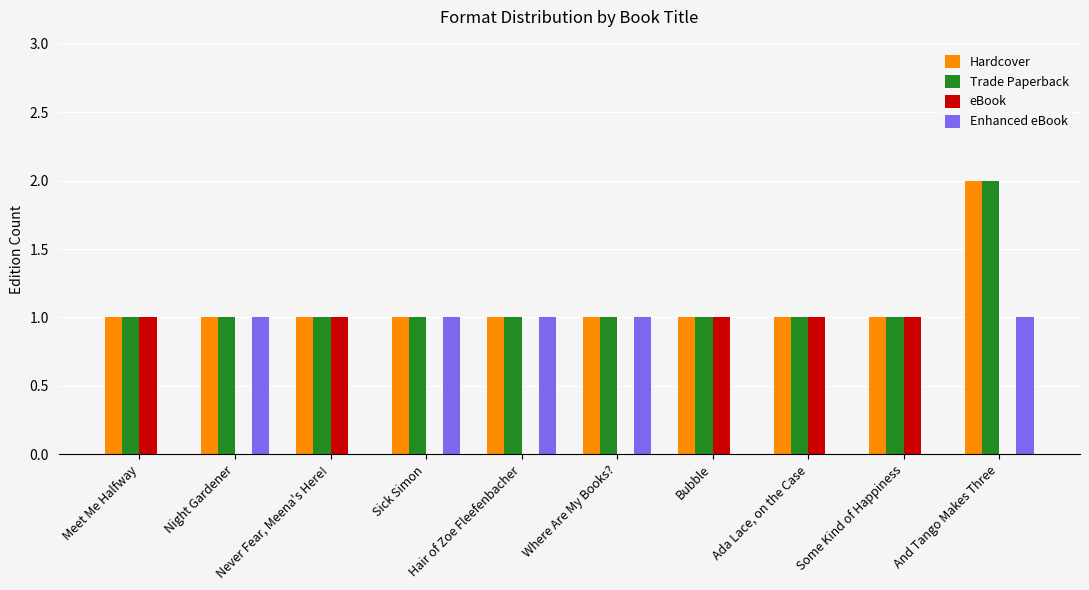

What is the total value across all series at Night Gardener?

3